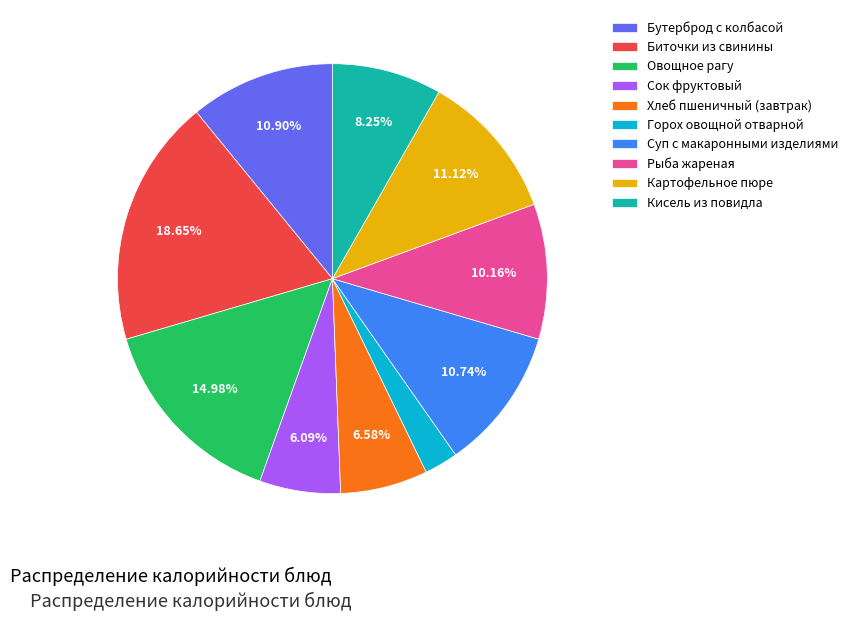

To the nearest percent, what is the average slice percentage?

10%